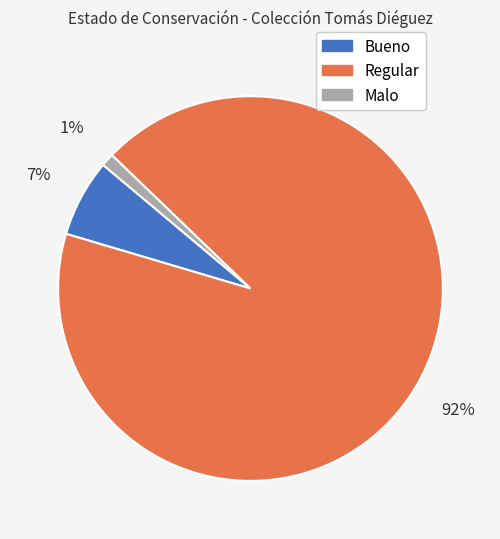

To the nearest percent, what portion does Malo represent?

1%